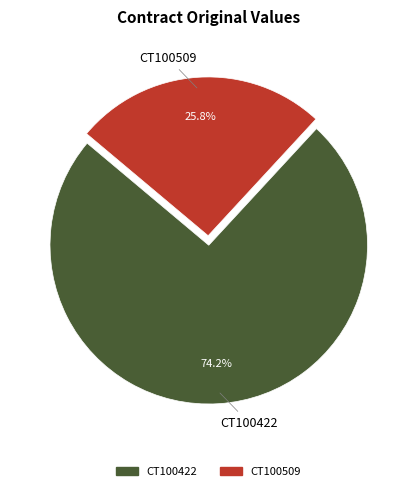

To the nearest percent, what is the difference between the largest and smallest slice percentages?

48%